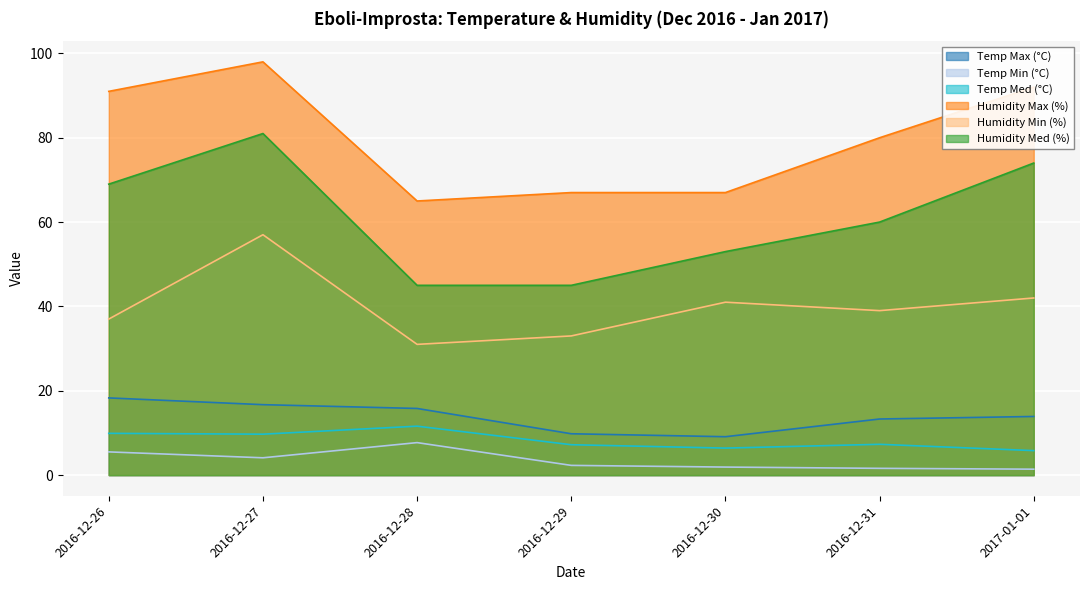

At how many categories does at least one series exceed 41?

7